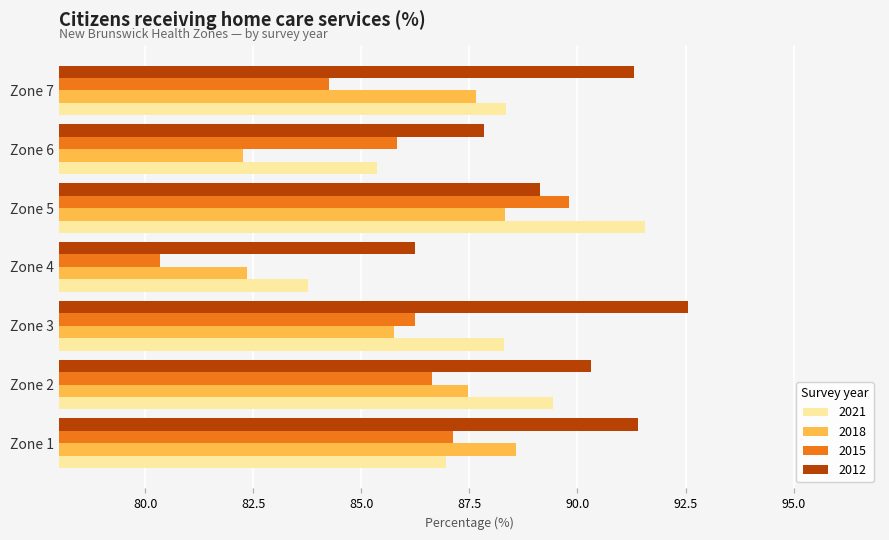

Which category has the highest value across all series?

Zone 3